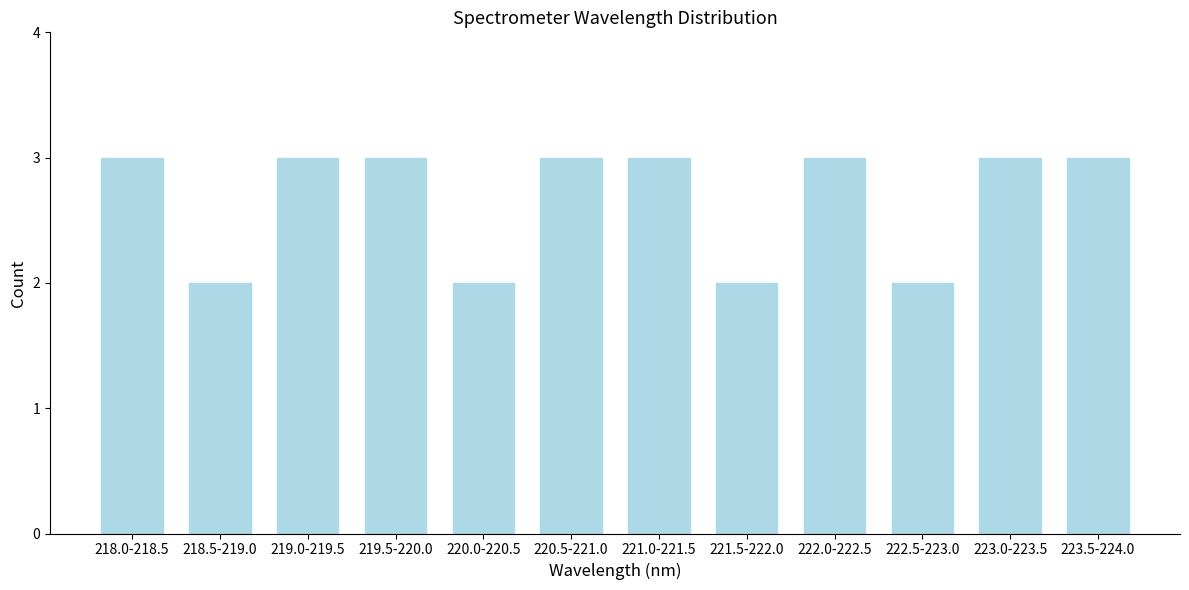

Reading left to right, list all the values displayed in this chart.

3	2	3	3	2	3	3	2	3	2	3	3